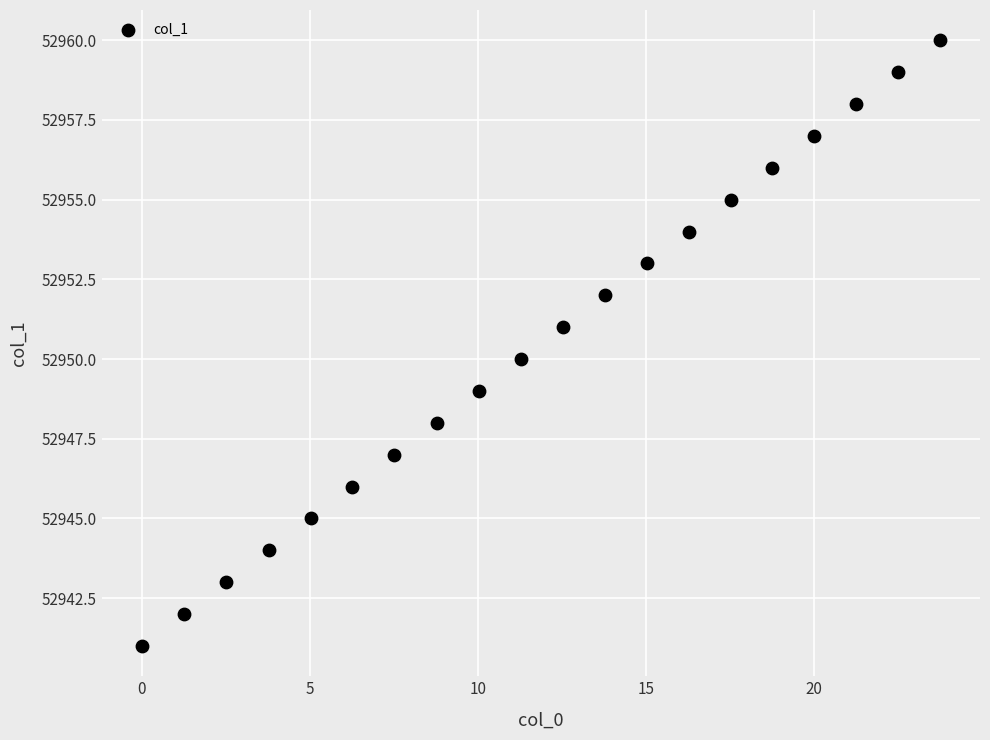

What is the range of Y values (max minus min)?

19